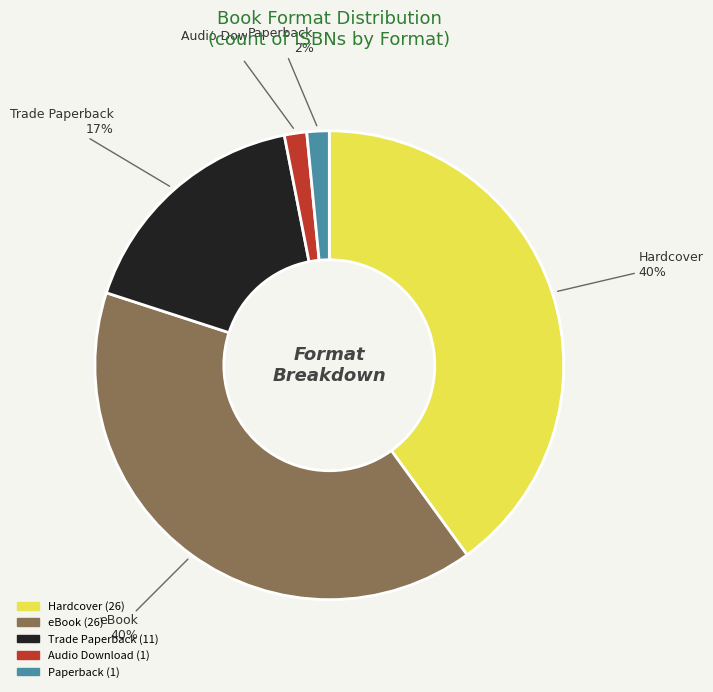

Does Paperback represent more than half of the total?

No